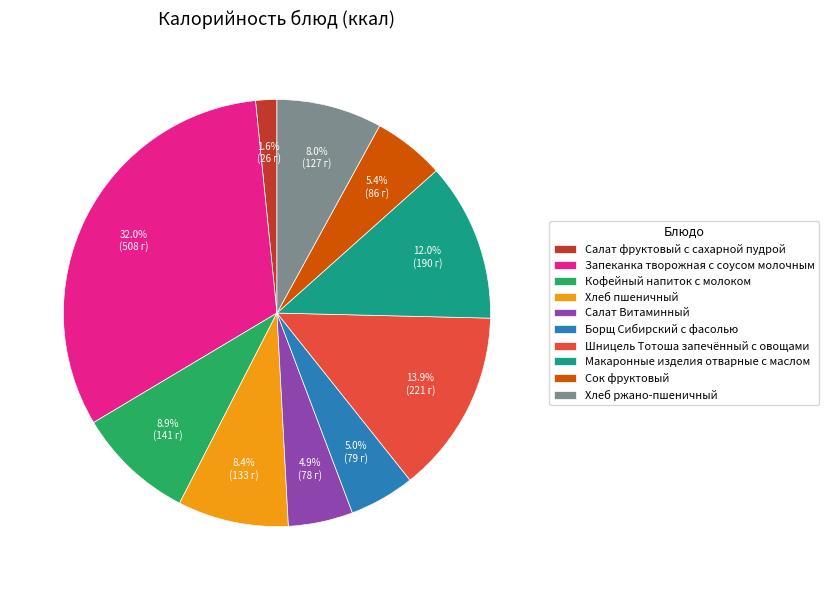

Is there any slice that represents more than half of the pie?

No